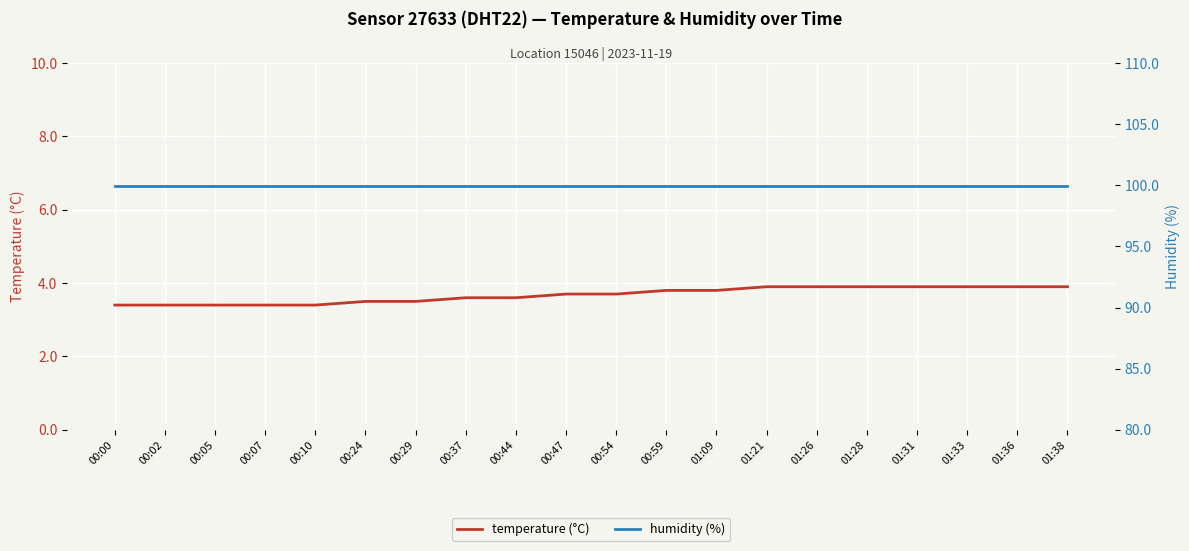

What are all the series names shown in the legend?

temperature (°C), humidity (%)